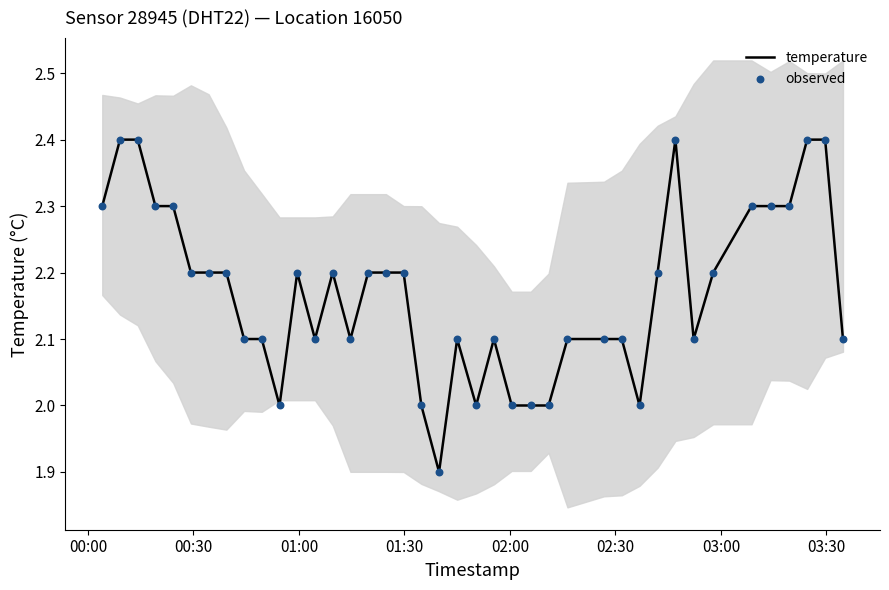

Which series contains the highest Y value?

temperature